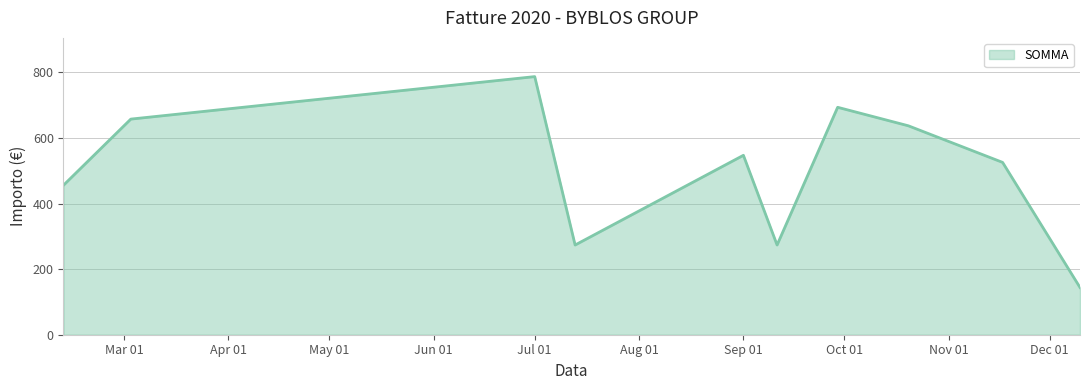

What is the difference between the maximum and minimum values?

643.2